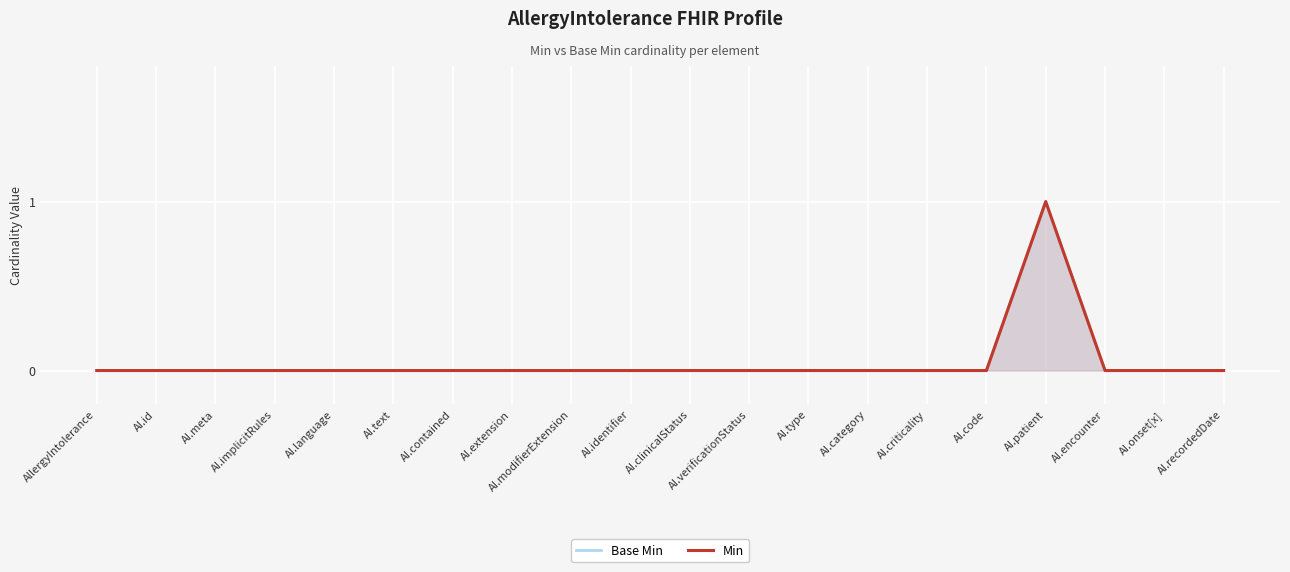

At which label is Min closest to 0?

AllergyIntolerance